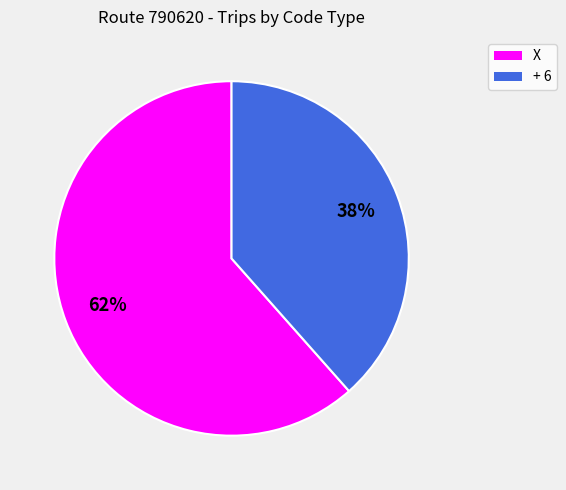

Rank the categories by value from lowest to highest.

+ 6, X